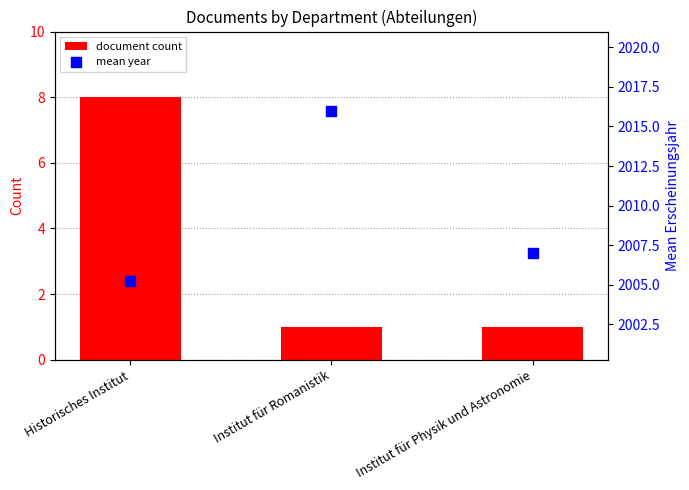

At which category is the sum across all series the highest?

Institut für Romanistik